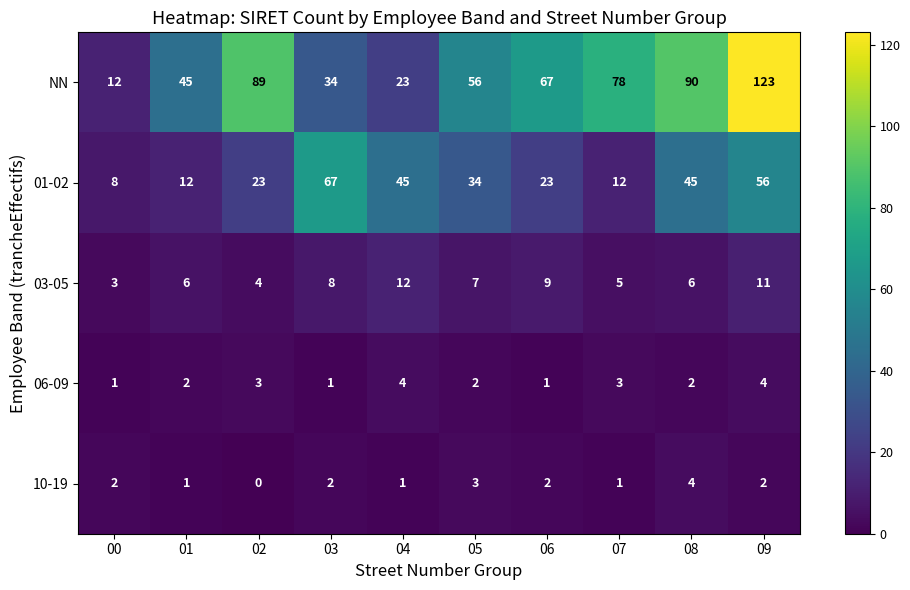

What is the total value across all series at 07?

99